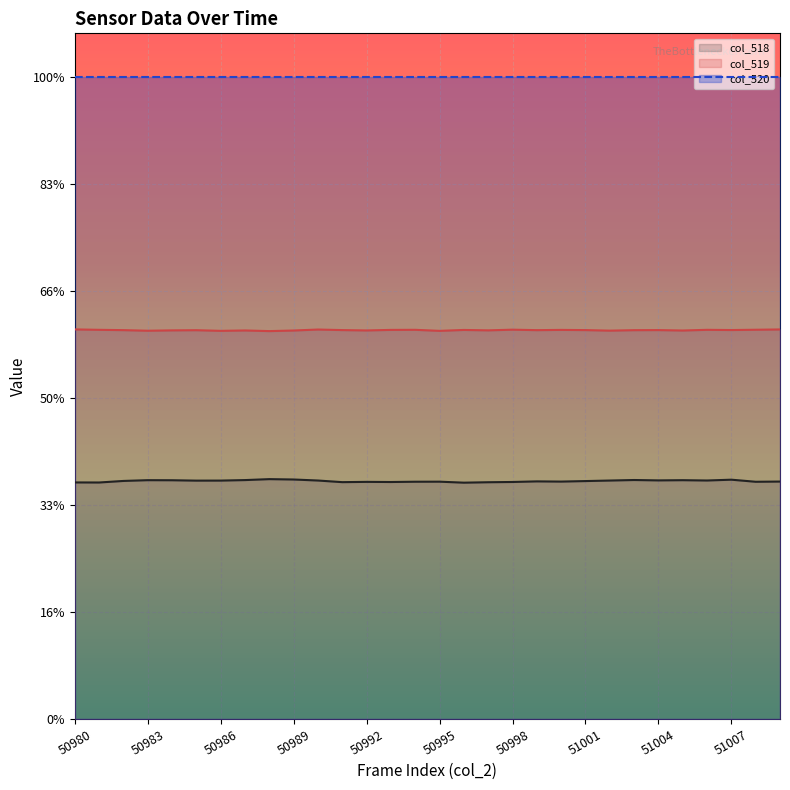

At which category does col_518 reach its first local peak?

50983